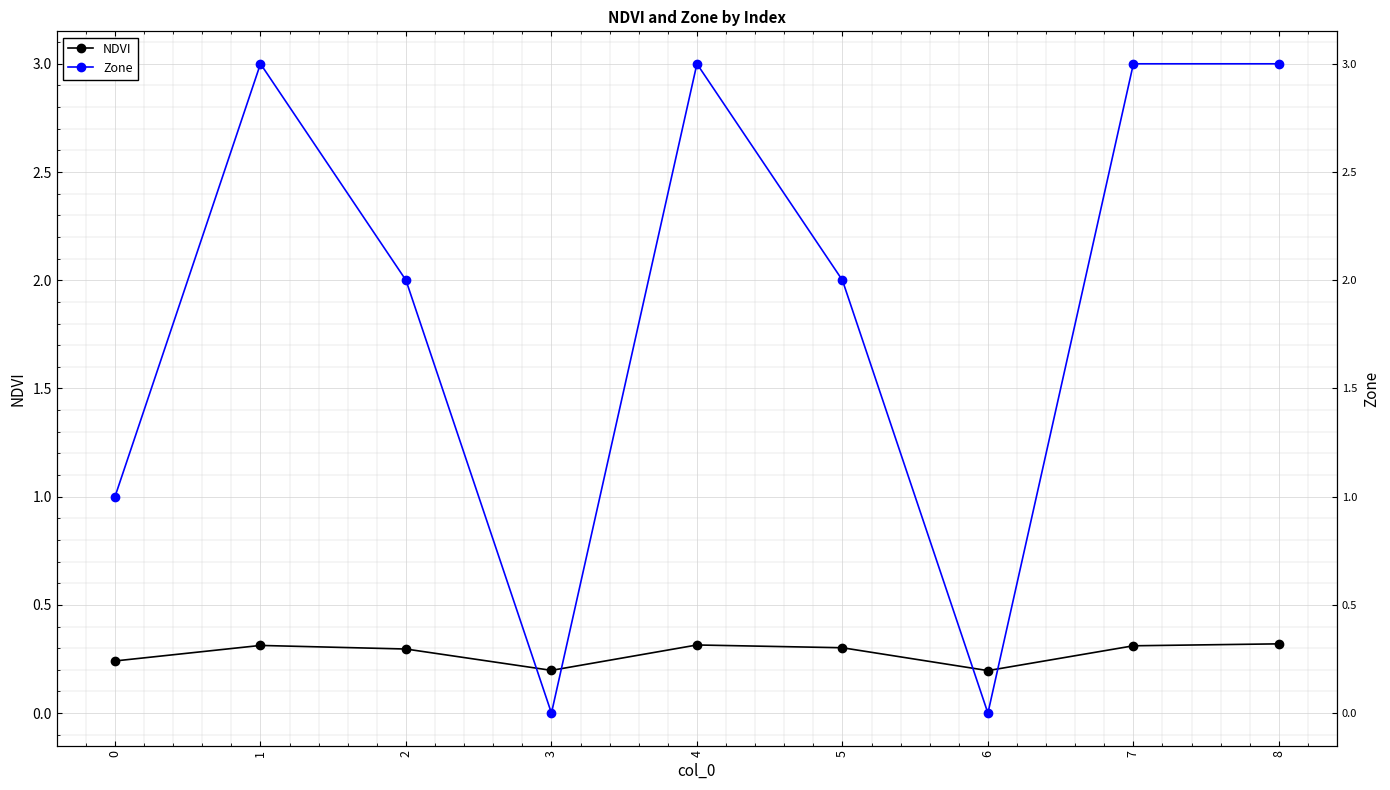

At which category does the chart reach its minimum across all series?

3